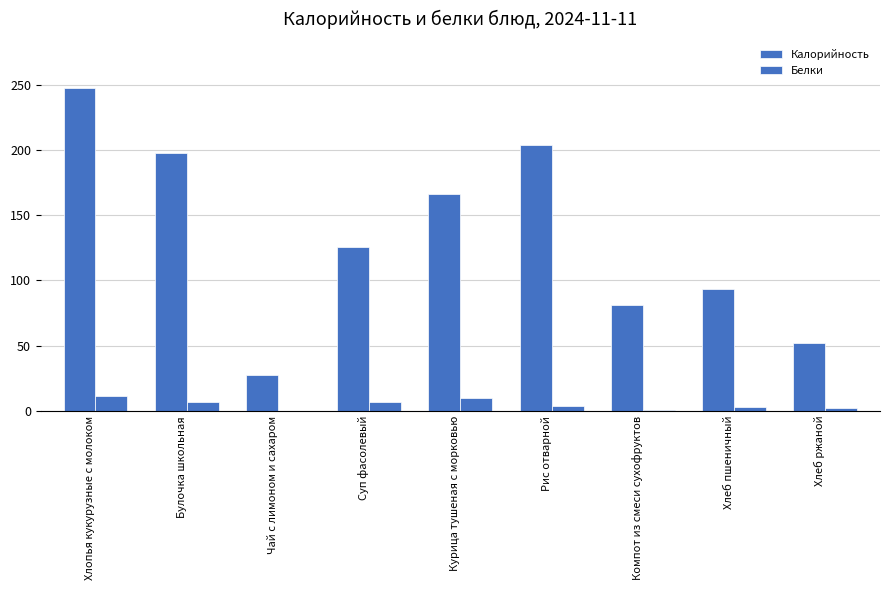

What is the difference between the Калорийность values at Рис отварной and Булочка школьная?

6.0